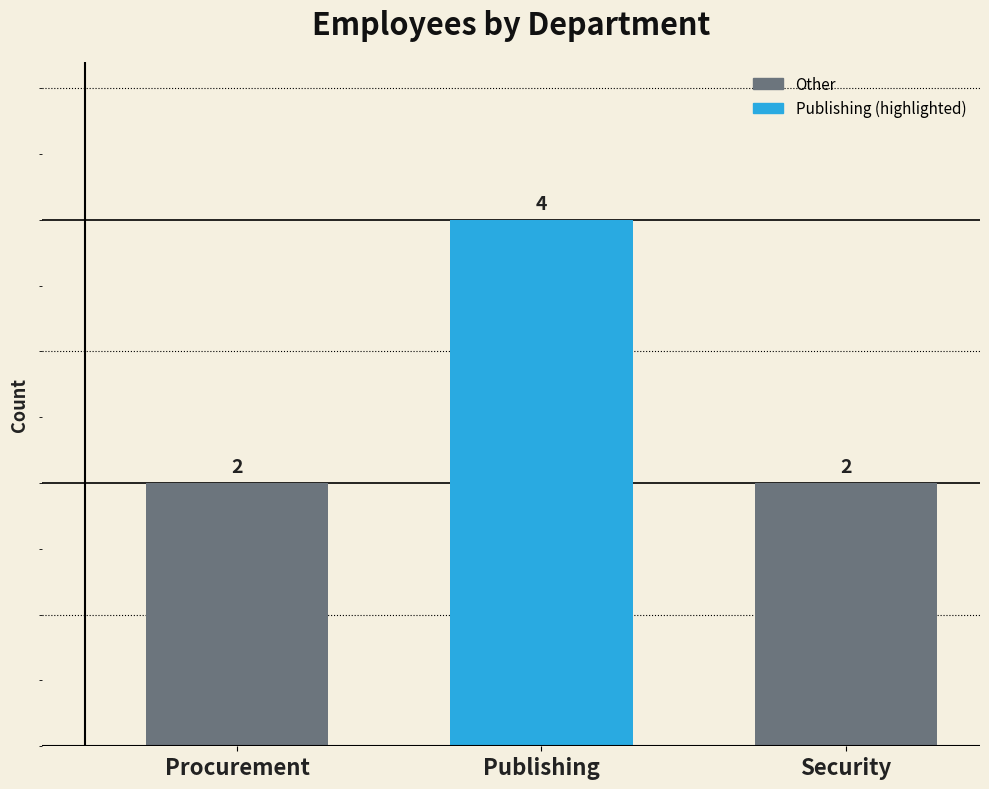

What is the approximate value at Publishing?

4